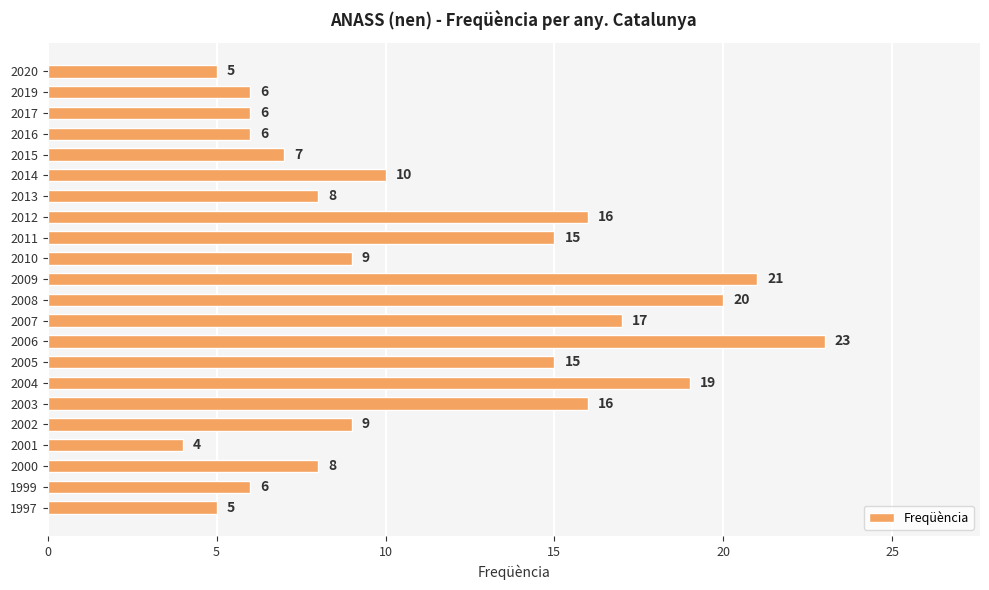

Reading top to bottom, what are all the values shown in this chart?

2020=5	2019=6	2017=6	2016=6	2015=7	2014=10	2013=8	2012=16	2011=15	2010=9	2009=21	2008=20	2007=17	2006=23	2005=15	2004=19	2003=16	2002=9	2001=4	2000=8	1999=6	1997=5